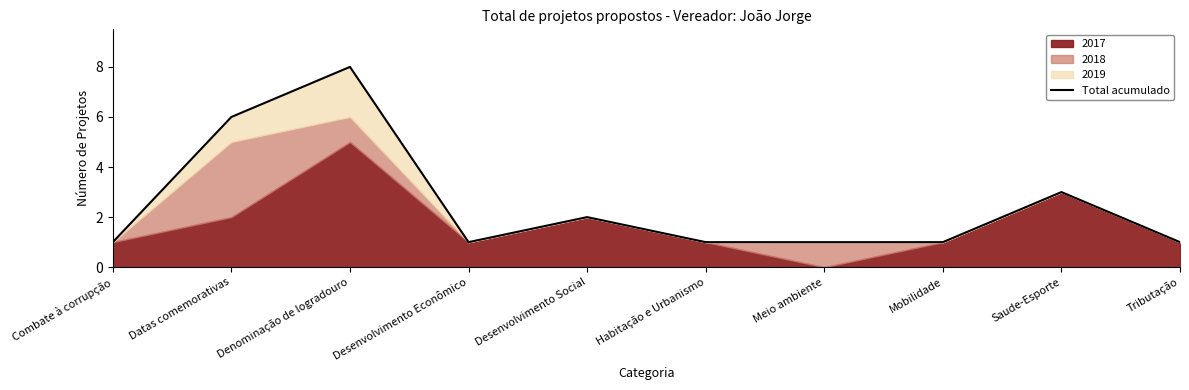

At which category does the chart reach its minimum across all series?

Combate à corrupção